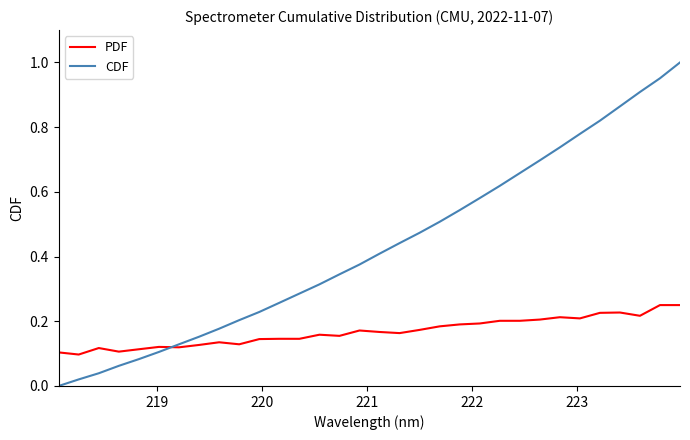

Rank the series by their maximum value, from highest to lowest.

CDF, PDF